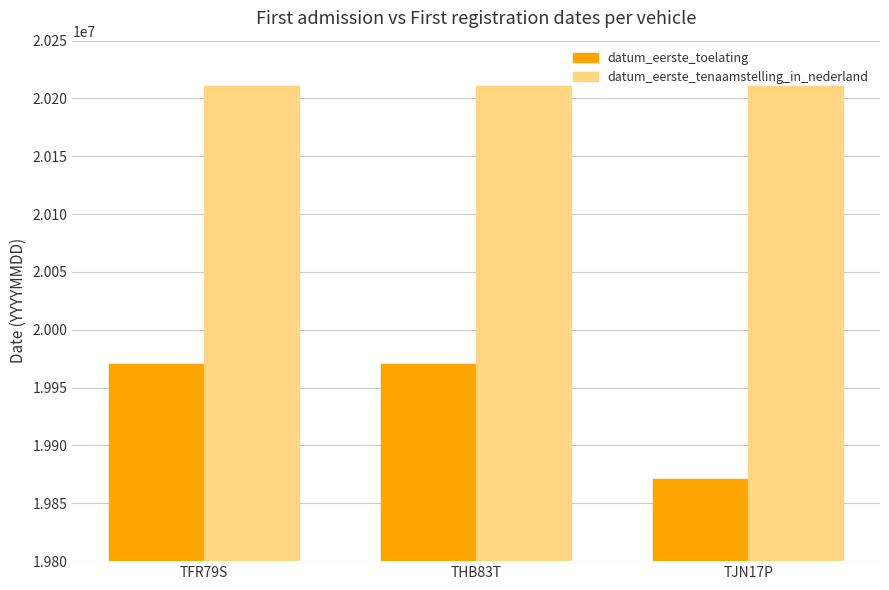

How many categories are shown in the chart?

3